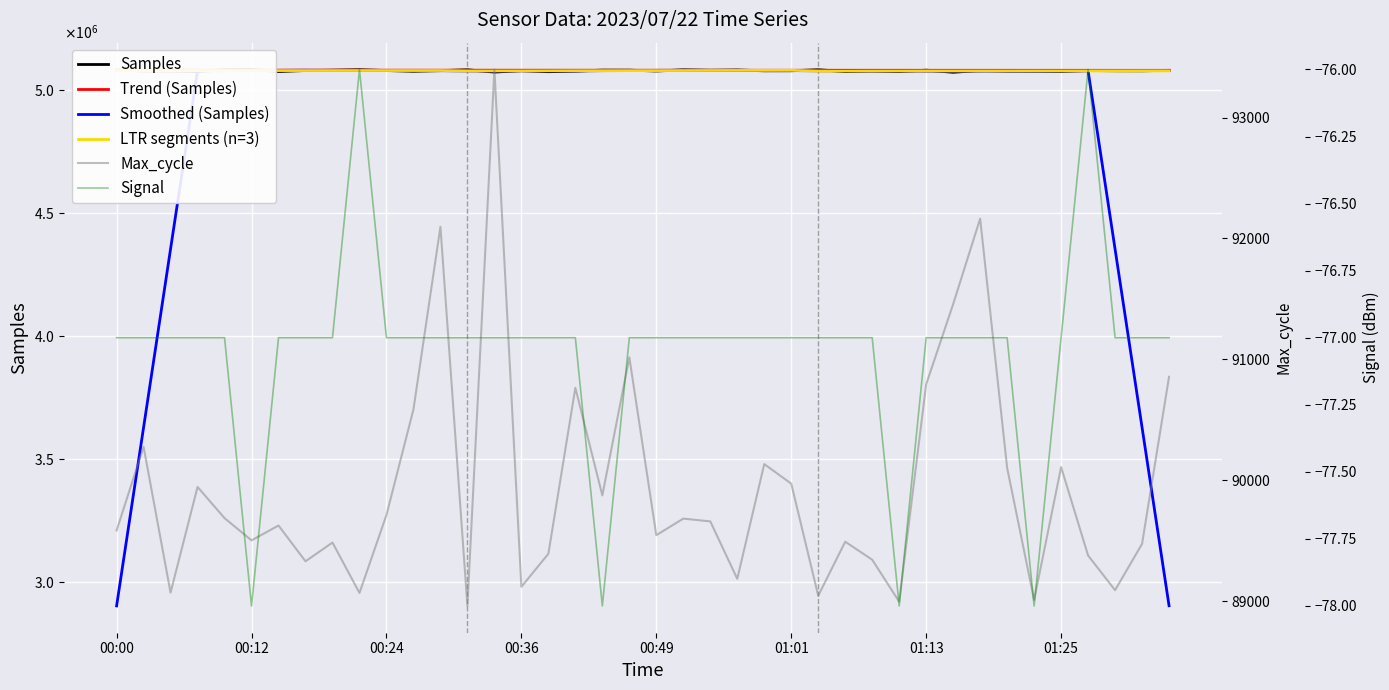

At how many categories does at least one series exceed 1098860?

40